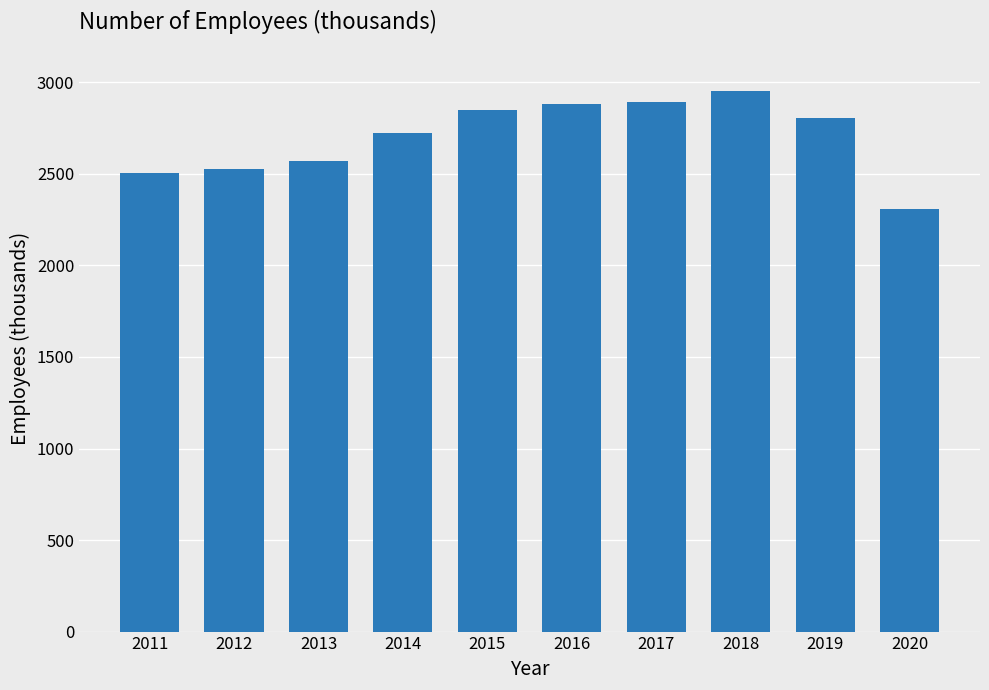

What value does the data have at 2013?

2573.0